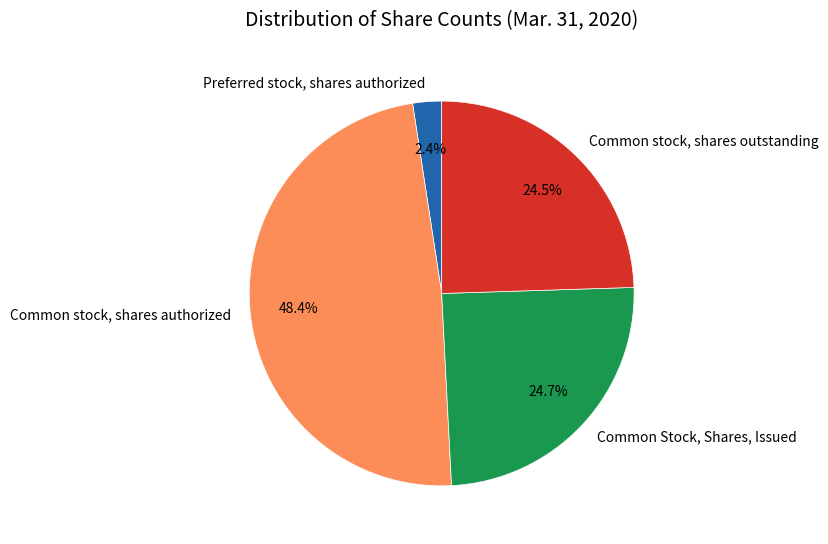

Which slice is the largest?

Common stock, shares authorized